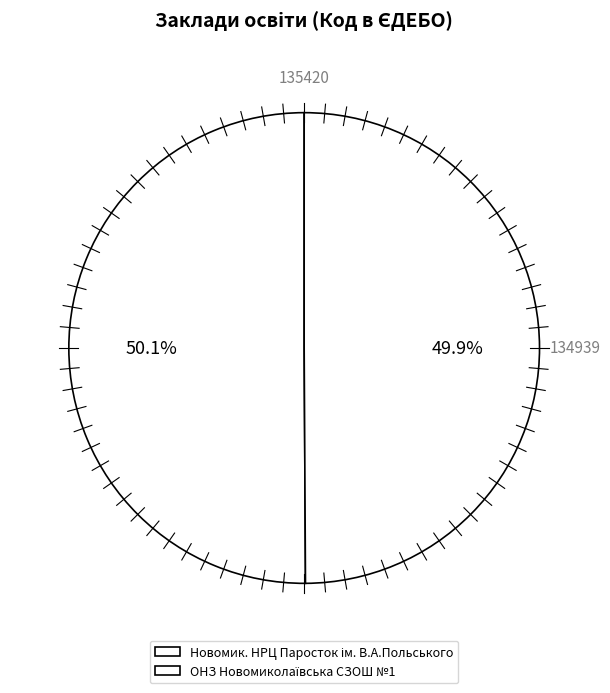

What percentage is the Новомик. НРЦ Паросток ім. В.А.Польського slice, to the nearest percent?

50%